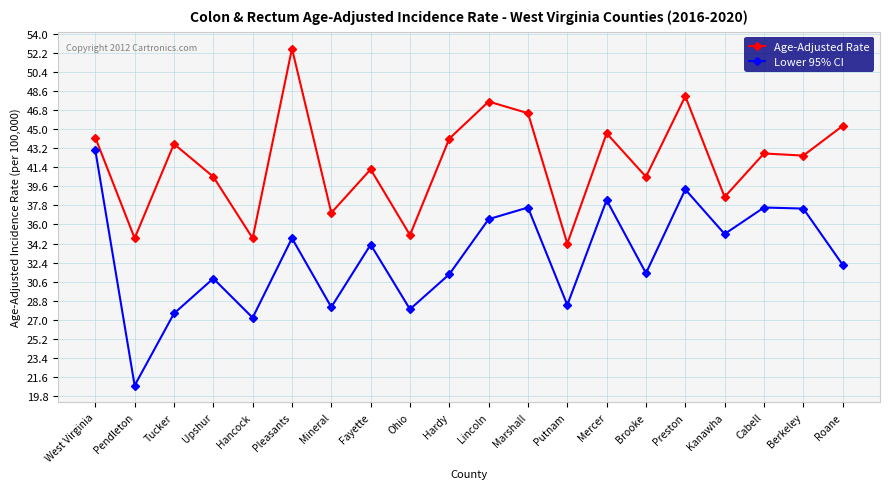

The value of Lower 95% CI at Mercer is 38.3. True or false?

True